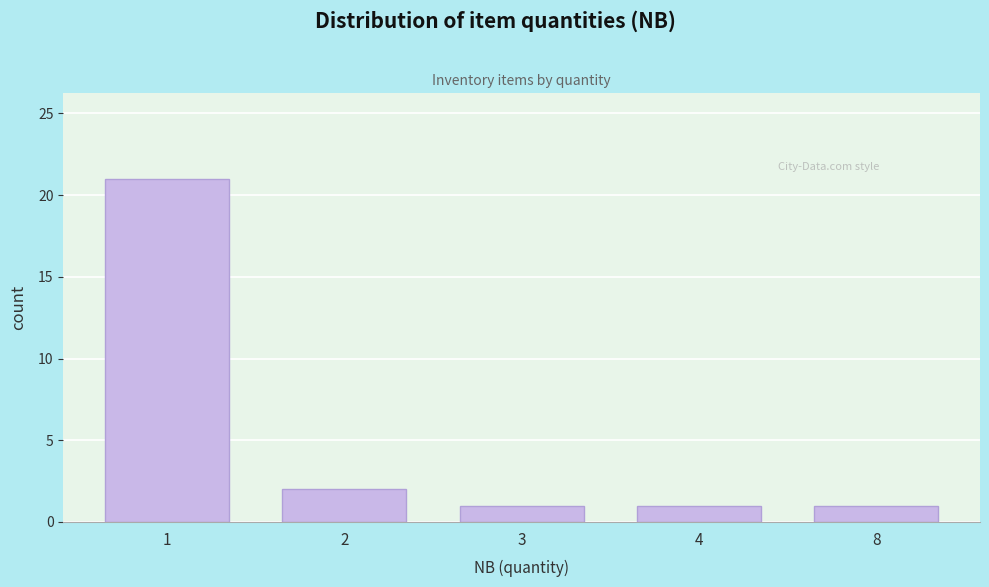

Reading left to right, what are all the values shown in this chart?

1=21	2=2	3=1	4=1	8=1